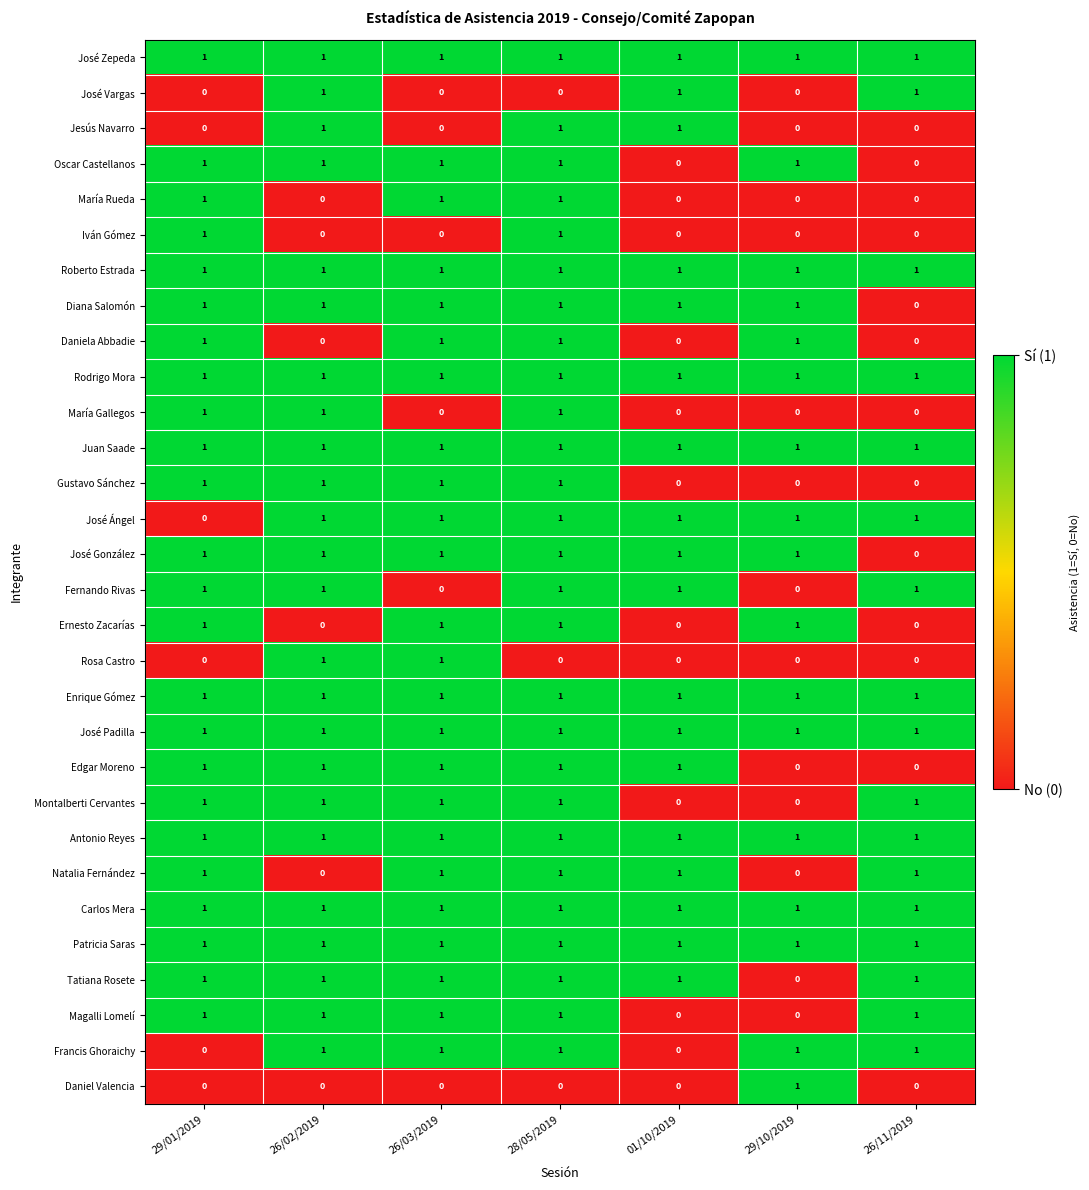

What is the total value across all series at 28/05/2019?

27